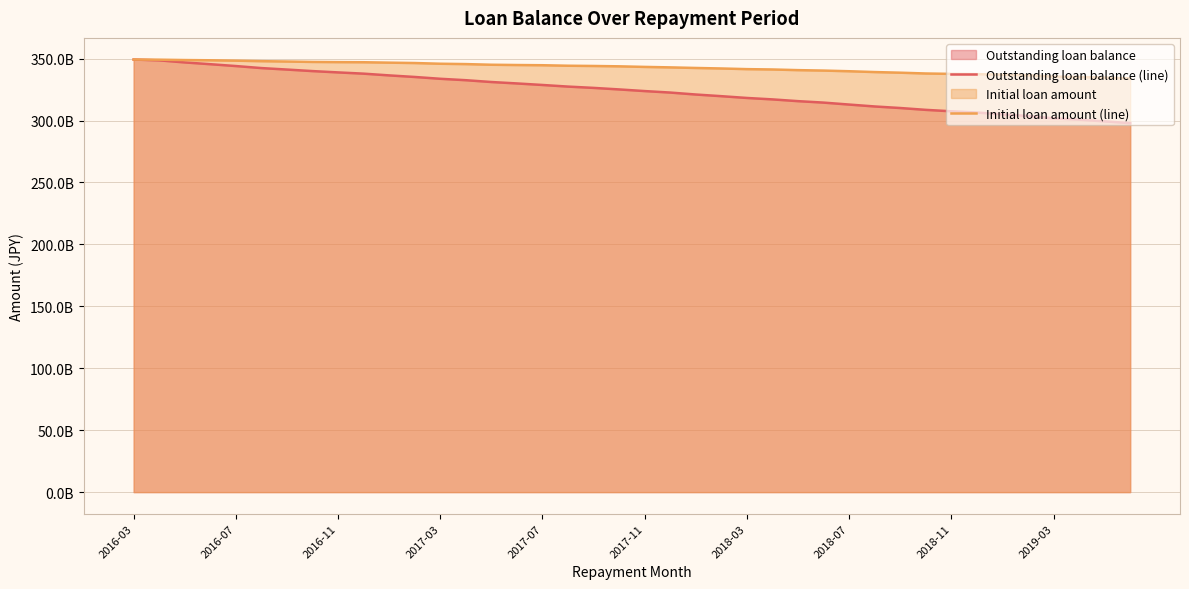

List the series in order of their overall mean, lowest first.

Outstanding loan balance (line), Initial loan amount (line)